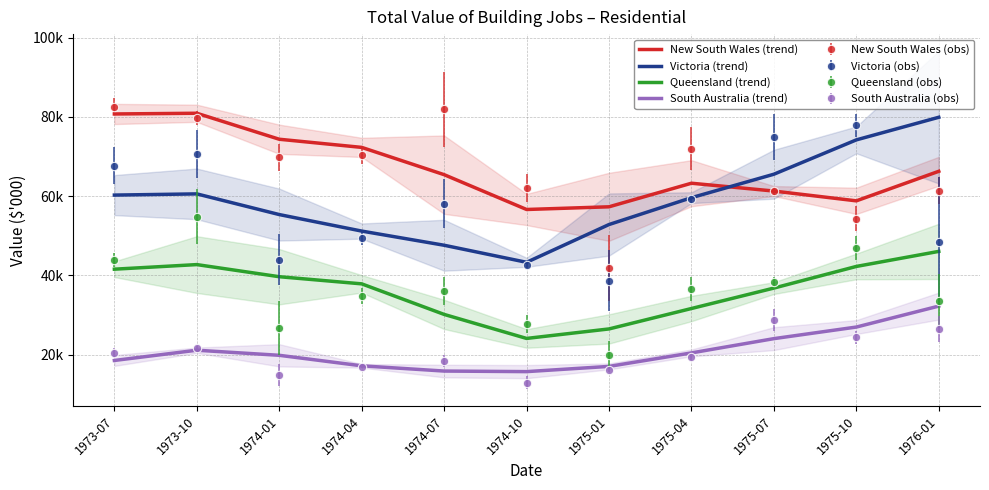

What is the spread (max minus min) of values at 1975-10?

47215